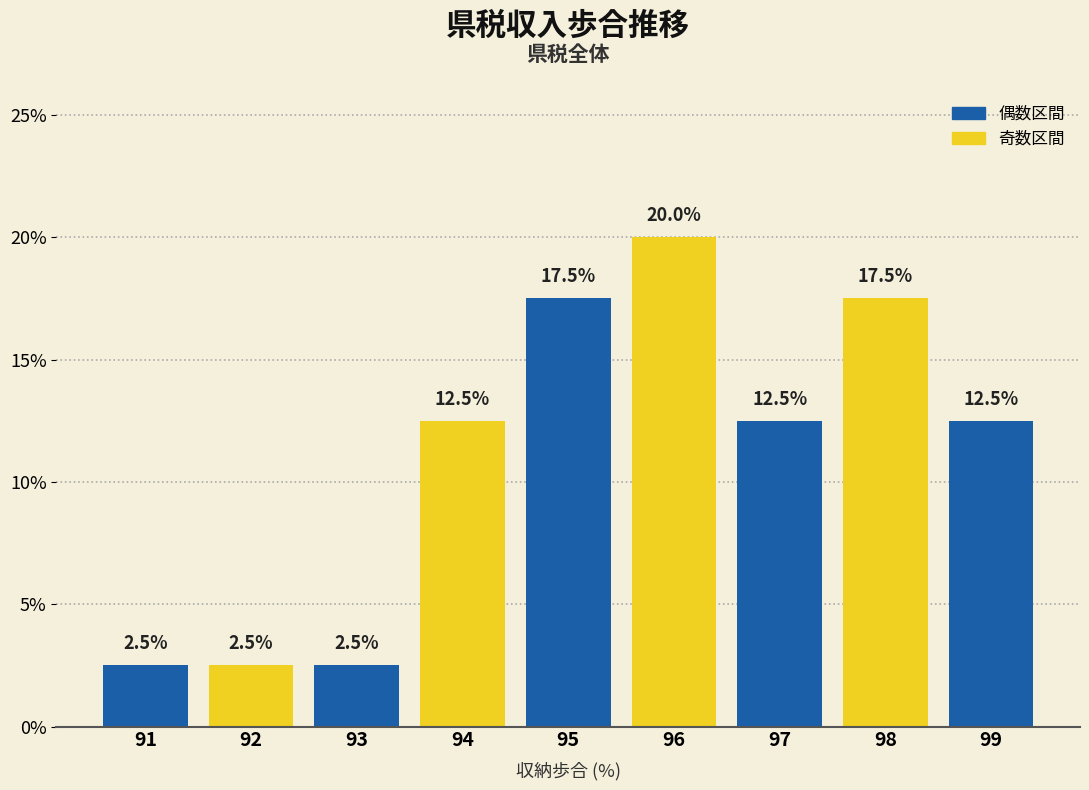

Reading left to right, extract all data points from this chart.

2.5	2.5	2.5	12.5	17.5	20.0	12.5	17.5	12.5